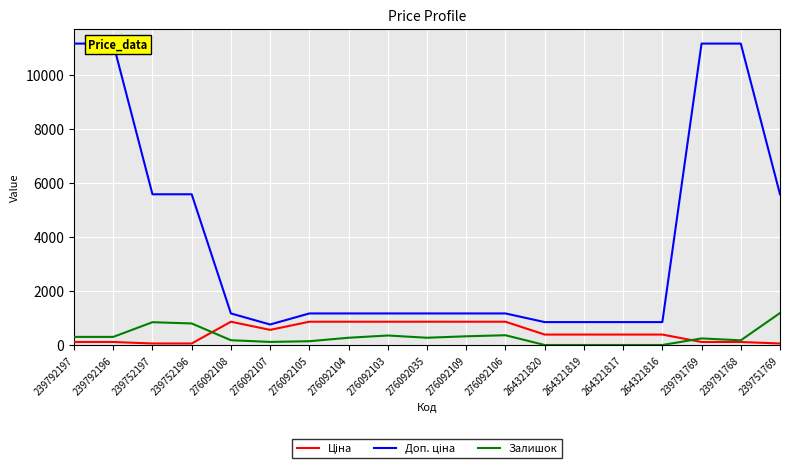

What is the difference between the second highest and second lowest values in the Доп. ціна series?

10320.0